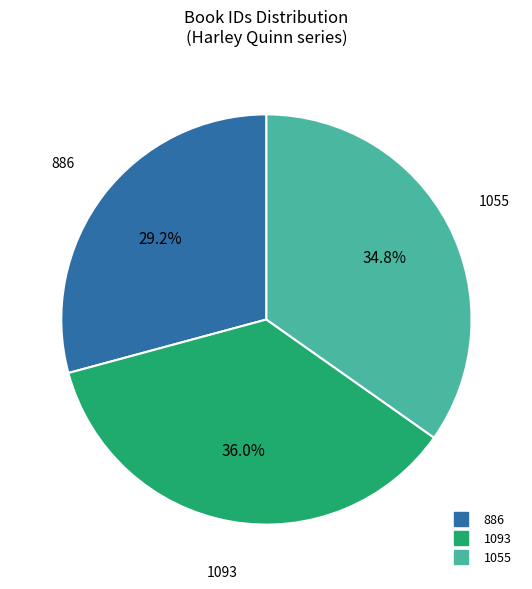

To the nearest percent, what is the difference between the largest and smallest slice percentages?

7%